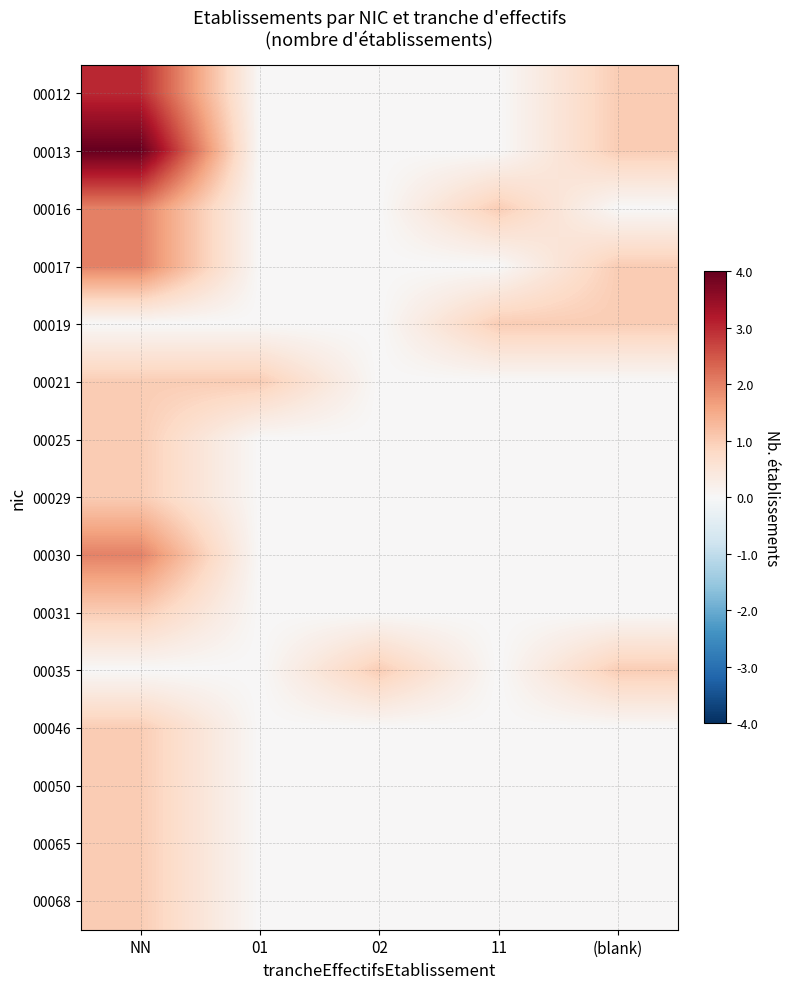

How many categories are shown in the chart?

5